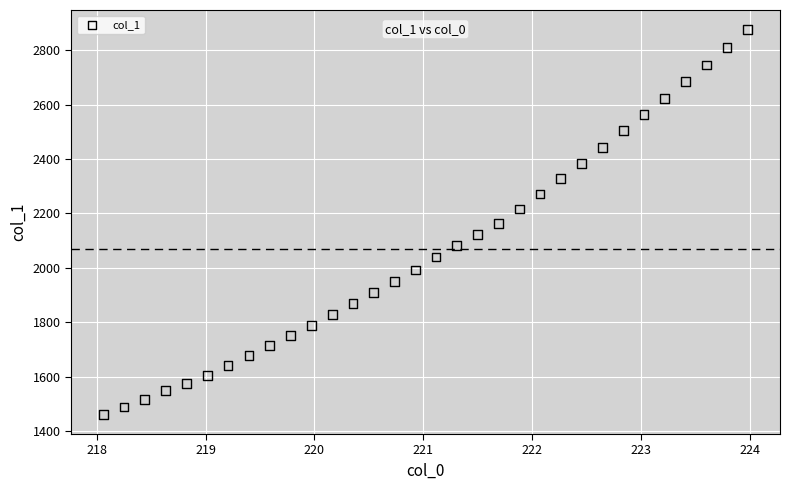

What is the range of Y values (max minus min)?

1416.5